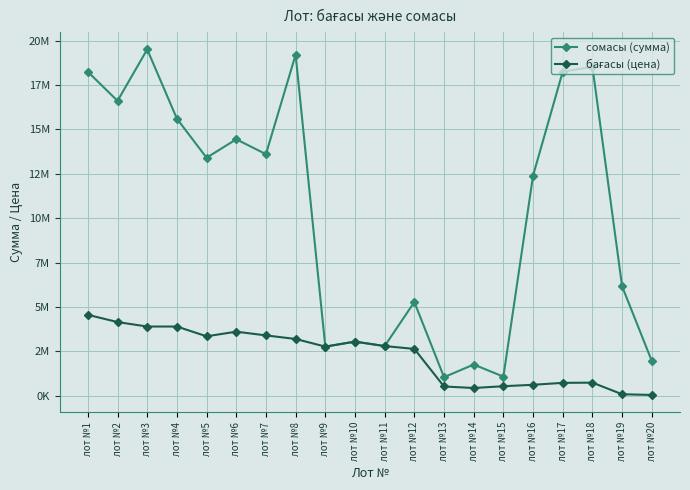

Which series has the largest total across all categories?

сомасы (сумма)